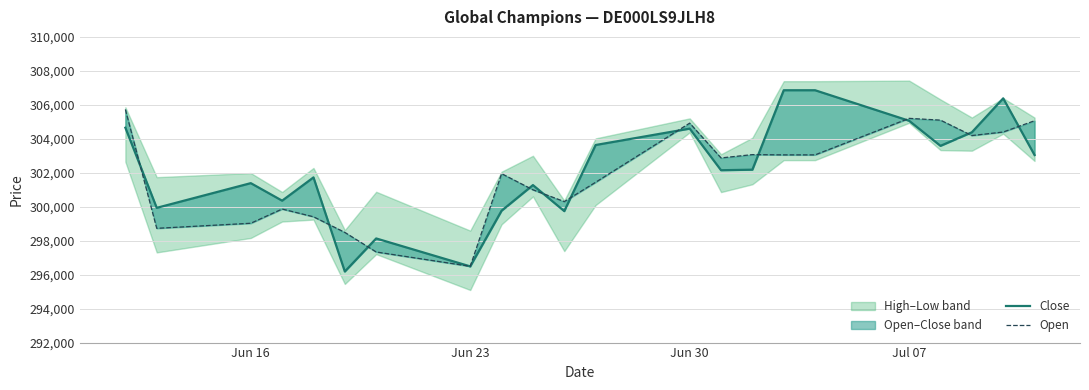

What is the difference between the second highest and second lowest values in the Close series?

10371